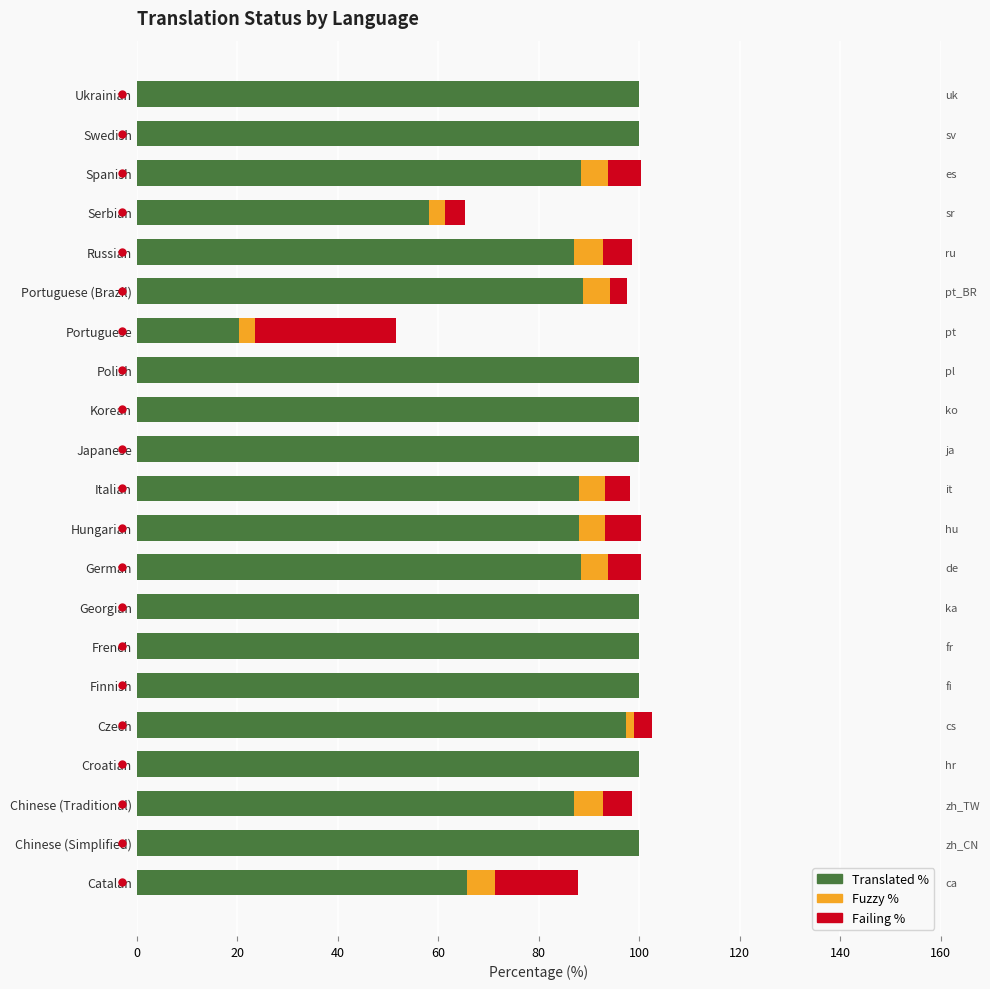

What is the spread (max minus min) of values at Ukrainian?

100.0